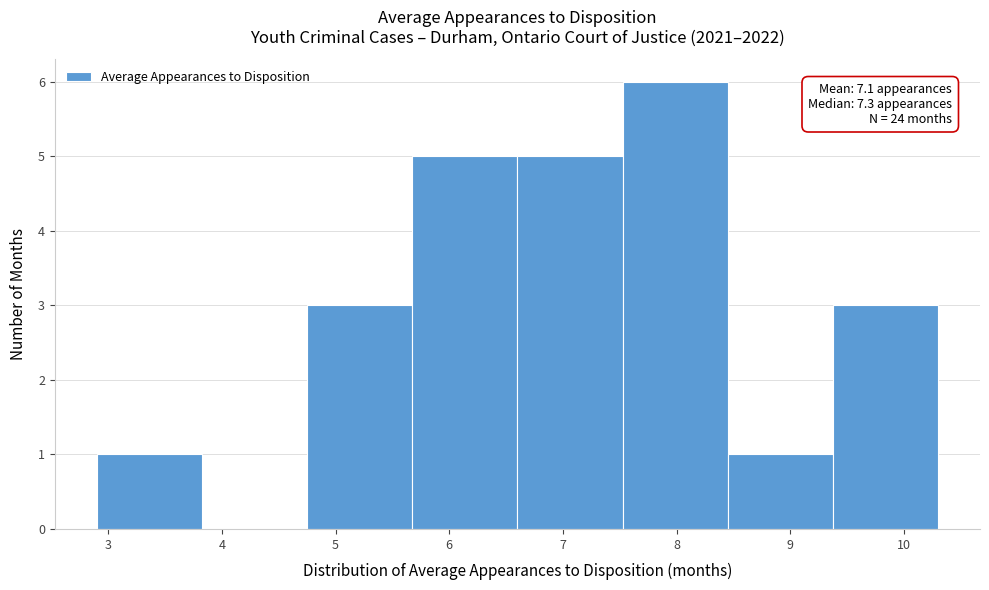

Over which range of the x-axis is the bar tallest?

7.5 to 8.5